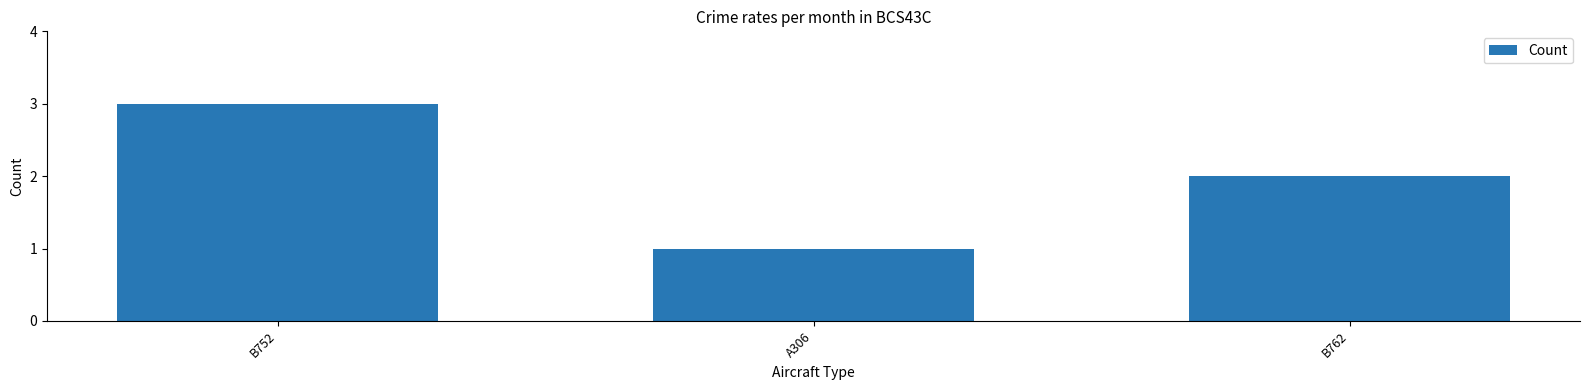

What position from the left is B752?

1